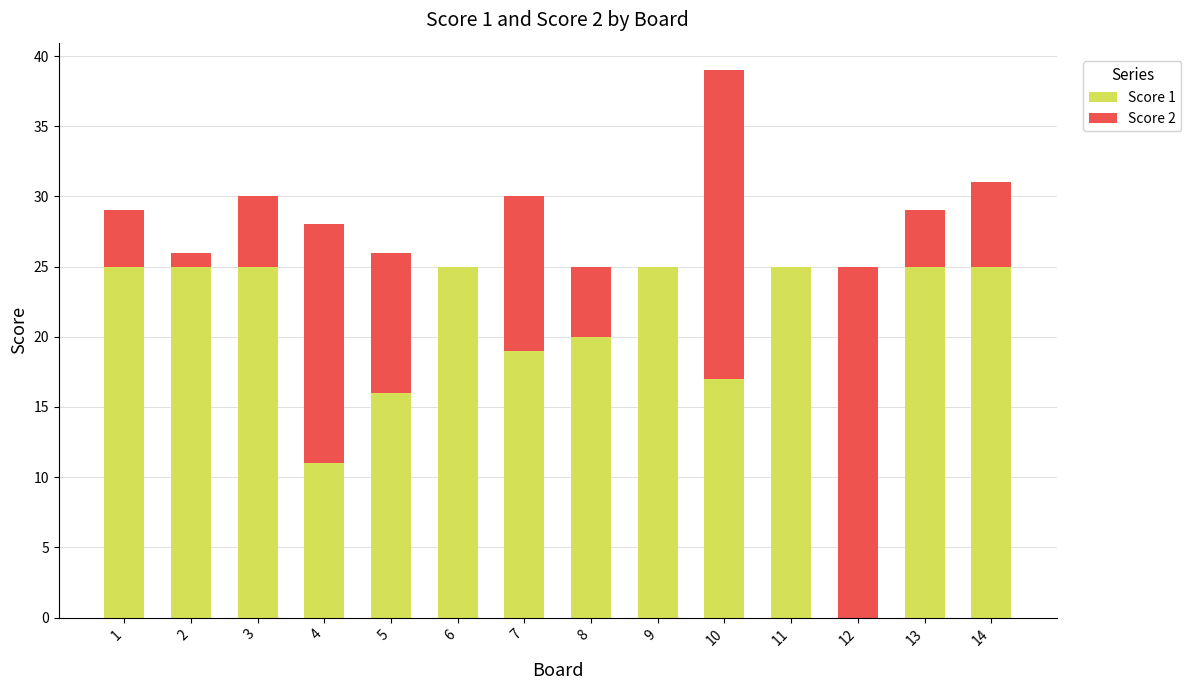

At which category is the sum across all series the highest?

10